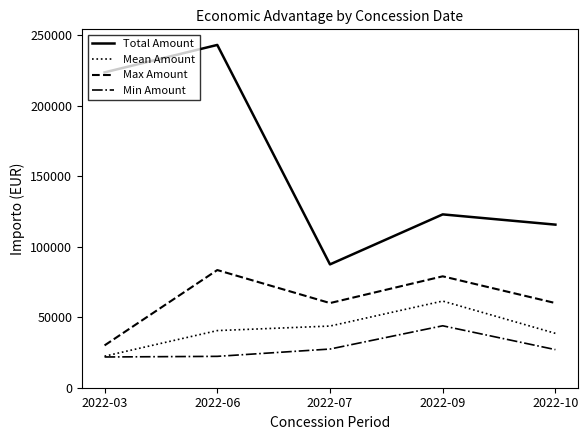

Between 2022-03 and 2022-07, which series saw the biggest shift?

Total Amount